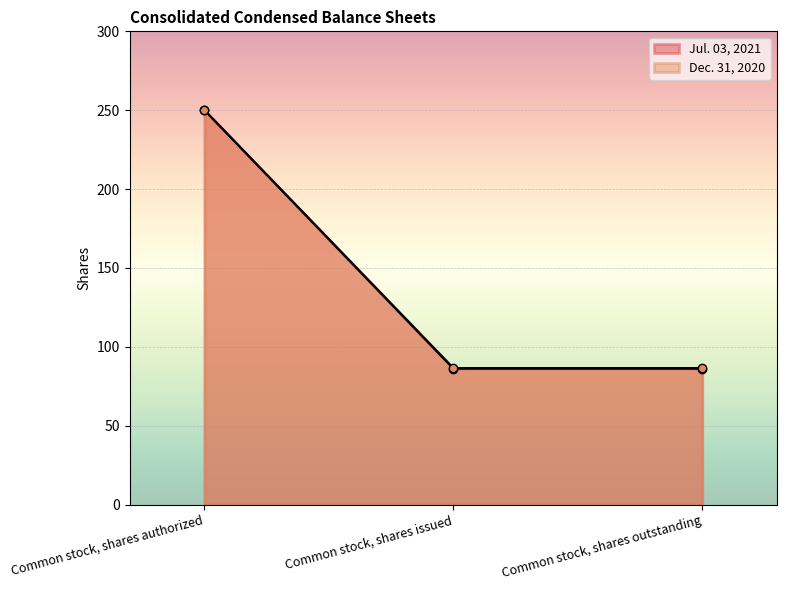

Which series has the largest range (max minus min)?

Jul. 03, 2021